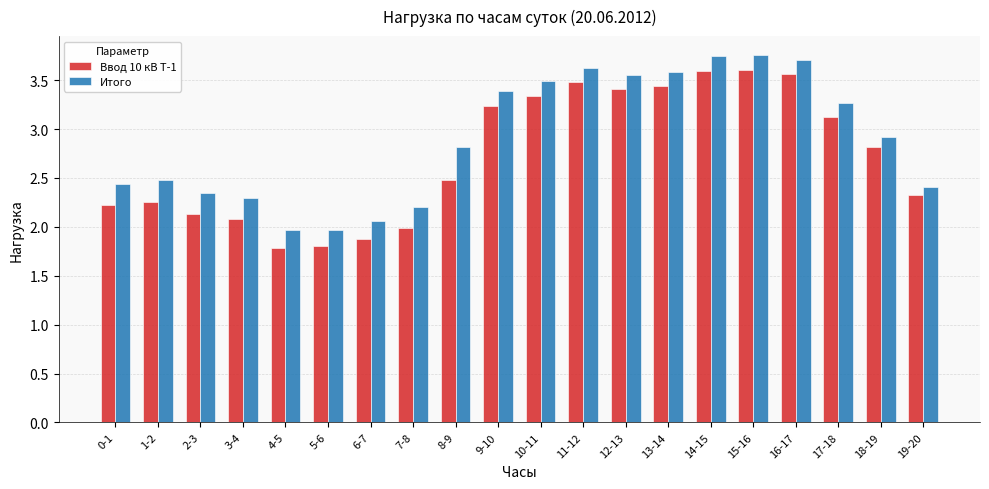

Is it true that Итого equals 1.8 at 9-10?

False